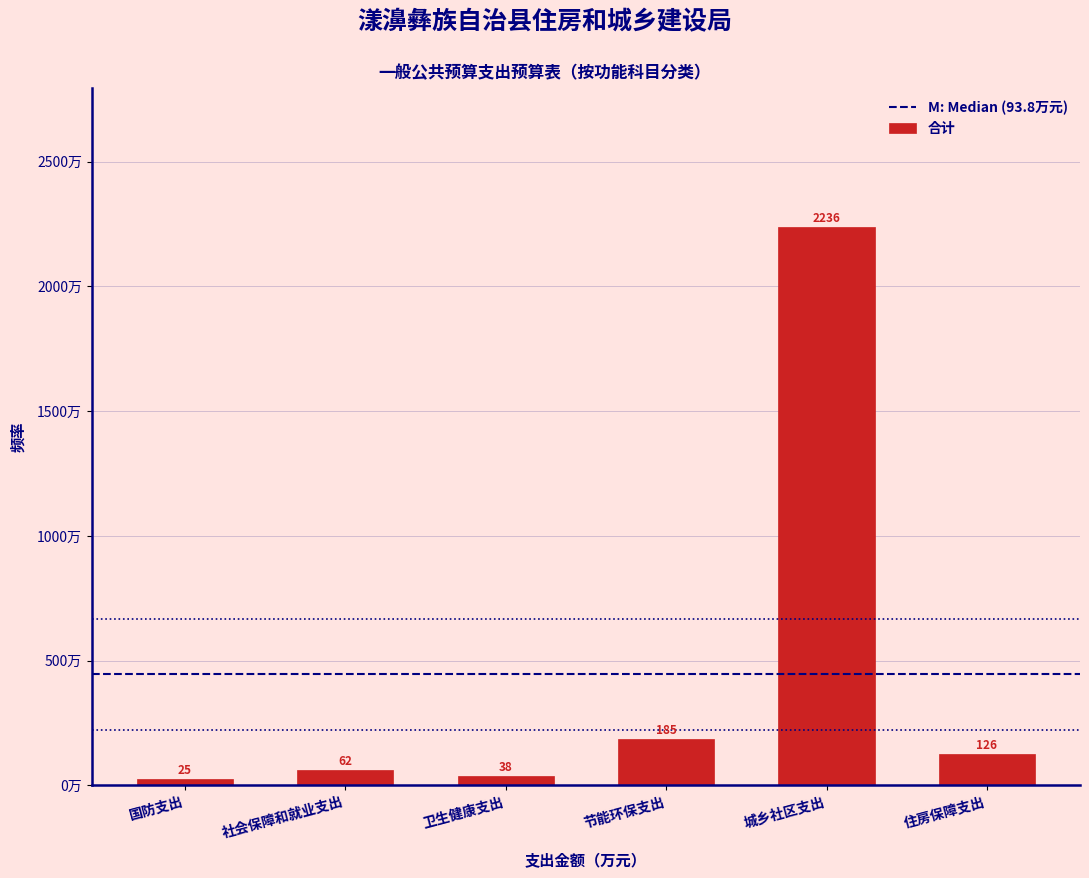

List the labels in order of value, smallest first.

国防支出, 卫生健康支出, 社会保障和就业支出, 住房保障支出, 节能环保支出, 城乡社区支出